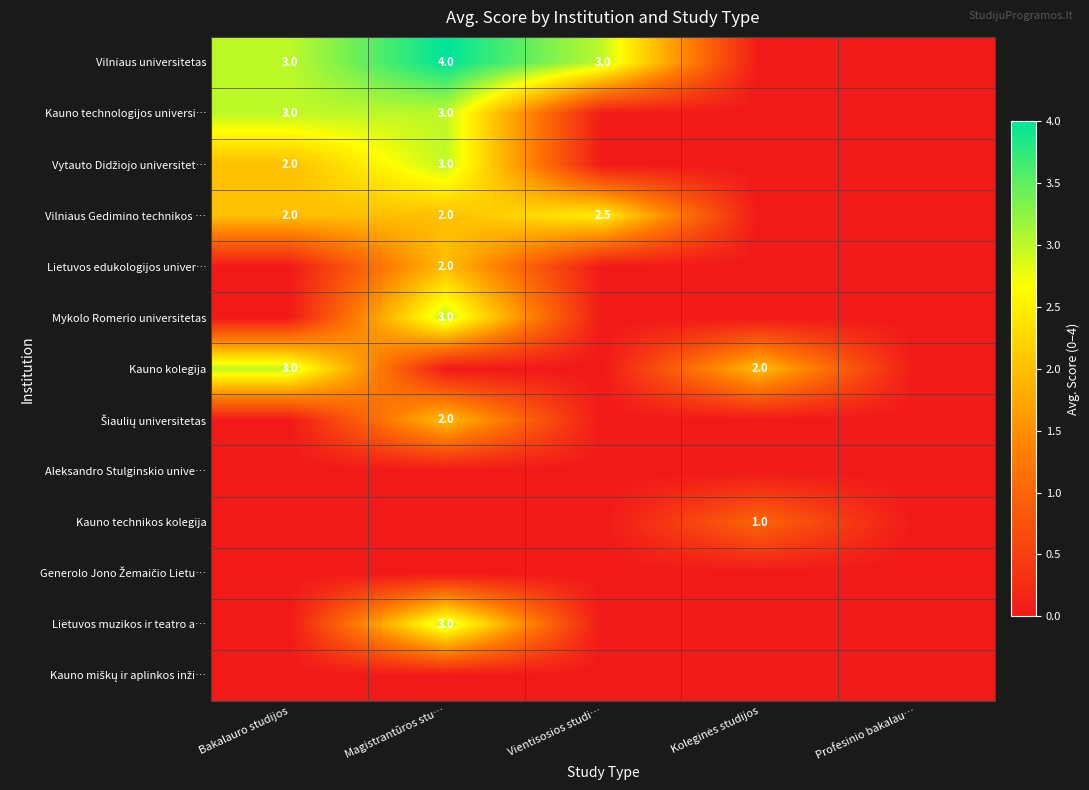

At how many categories does at least one series exceed 2?

3